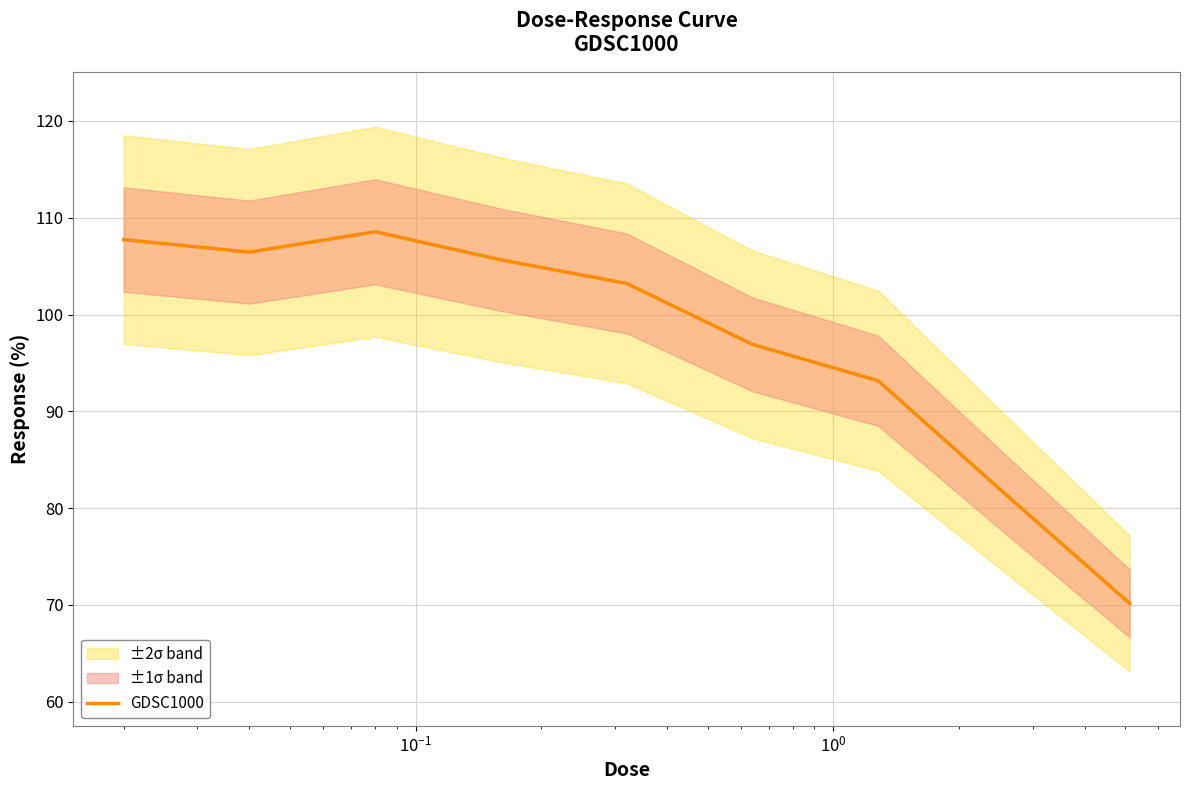

True or false: the data has more than 1 interior local peaks.

False